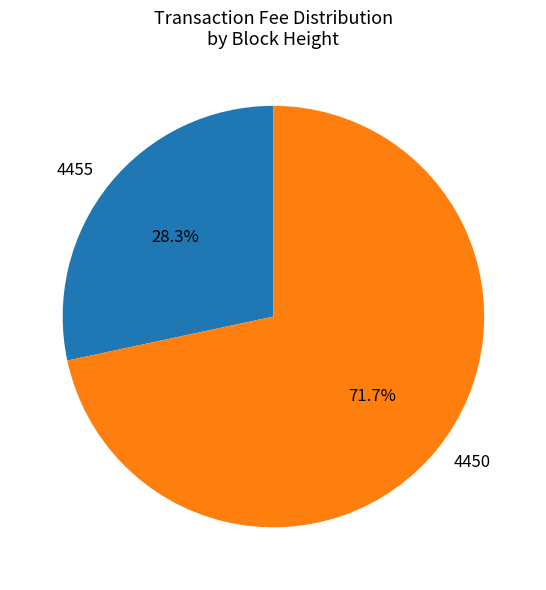

Count the number of slices in the pie.

2